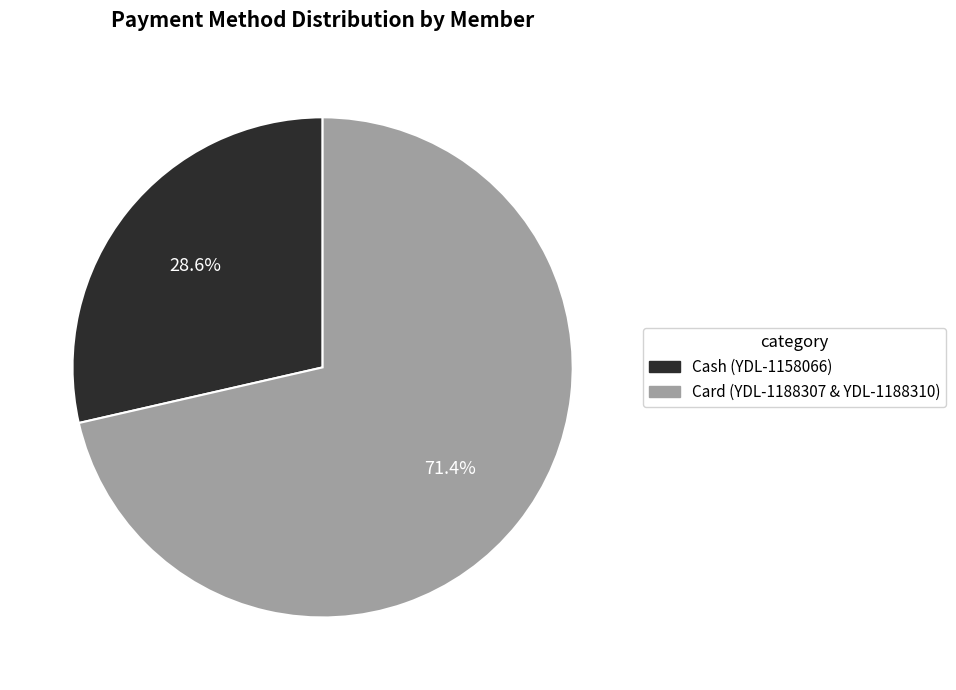

Which slice is the smallest?

Cash (YDL-1158066)